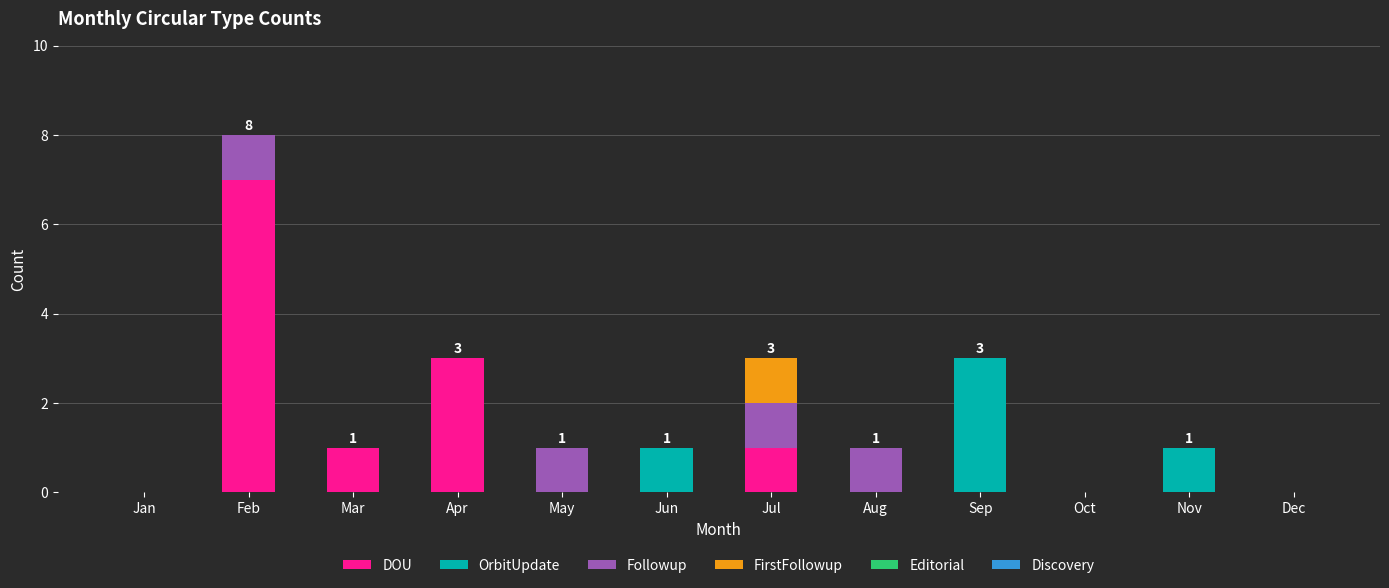

What is the maximum value for DOU?

7